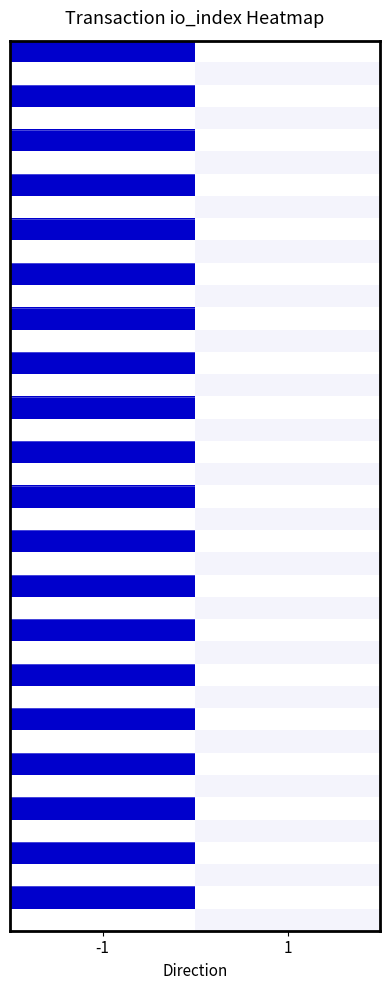

What is the total value across all series at -1?

3860